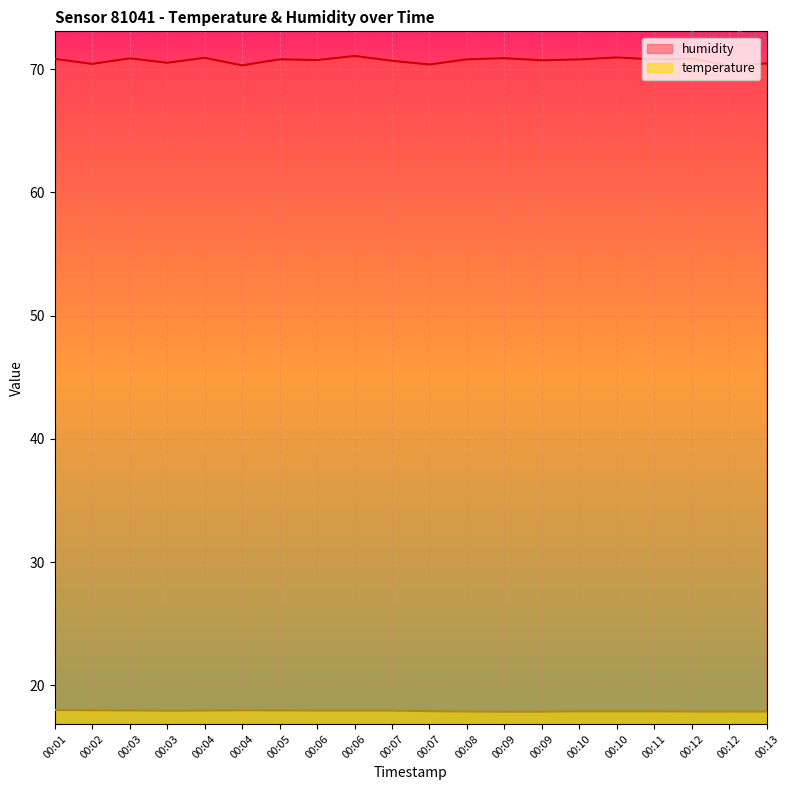

Rank the series by their maximum value, from lowest to highest.

temperature, humidity